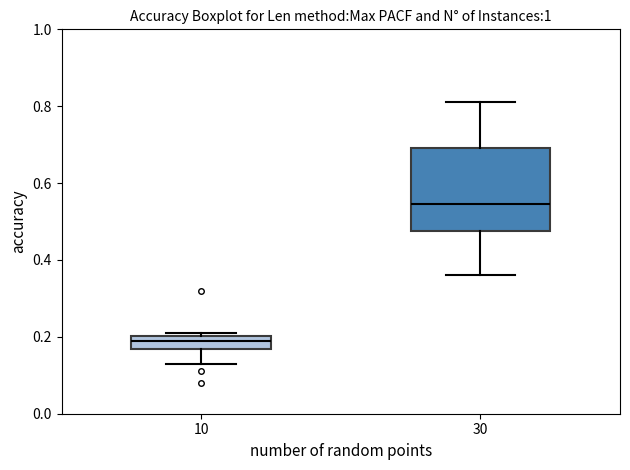

Reading left to right, read every box against the y-axis: the position of its median line, the range the box covers, and the ends of its whiskers. The values are not printed on the chart, so give them approximately, as read against the axis.

10: median 0.20 (inside the box), box 0.16 to 0.20, whiskers 0.14 to 0.22
30: median 0.54, box 0.48 to 0.70, whiskers 0.36 to 0.82